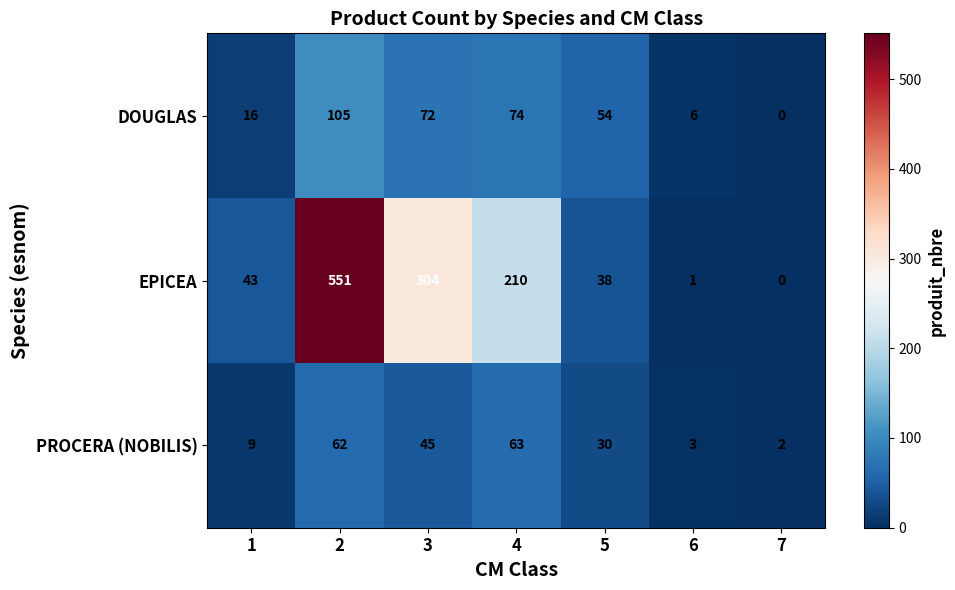

Rank the series by their maximum value, from highest to lowest.

EPICEA, DOUGLAS, PROCERA (NOBILIS)